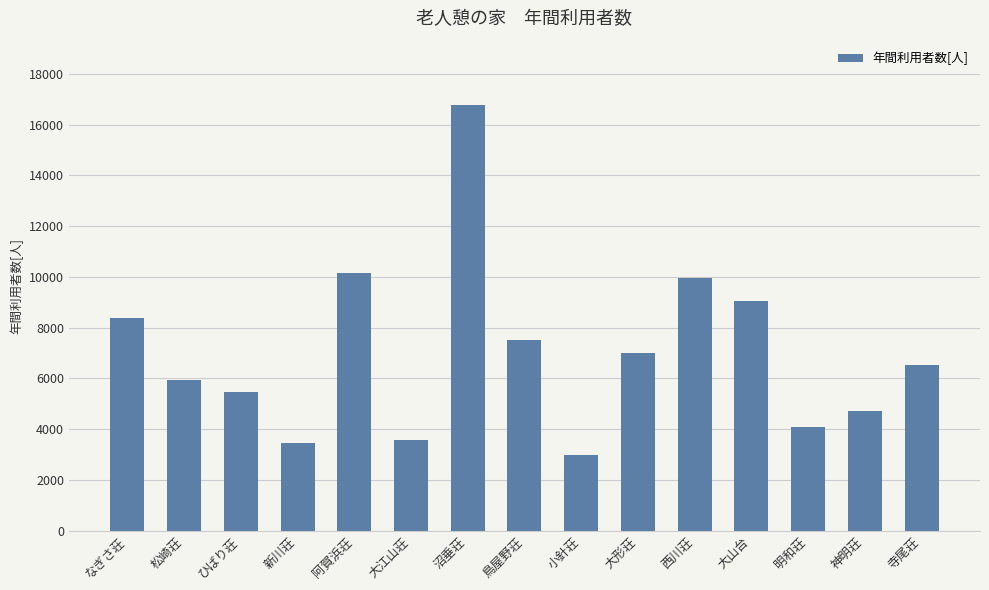

Is it true that the value at 西川荘 is 5139?

False